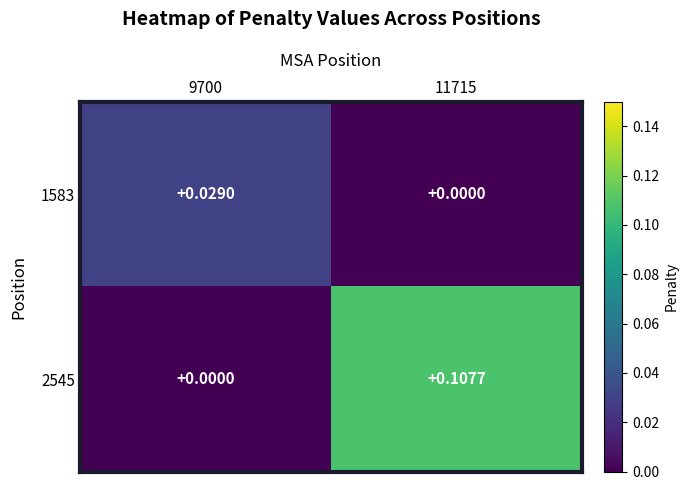

Is the value of 1583 at 9700 greater than the value of 2545 at 9700?

Yes